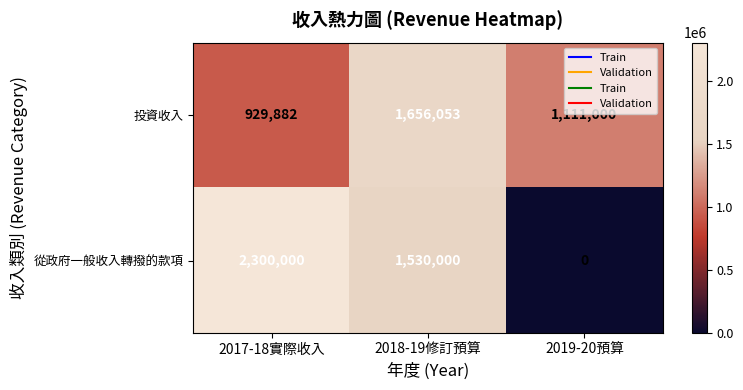

Which series has the widest spread of values?

從政府一般收入轉撥的款項